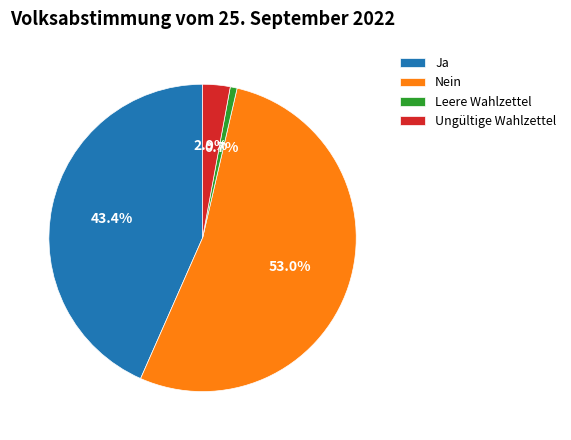

Between Leere Wahlzettel and Nein, which is larger?

Nein